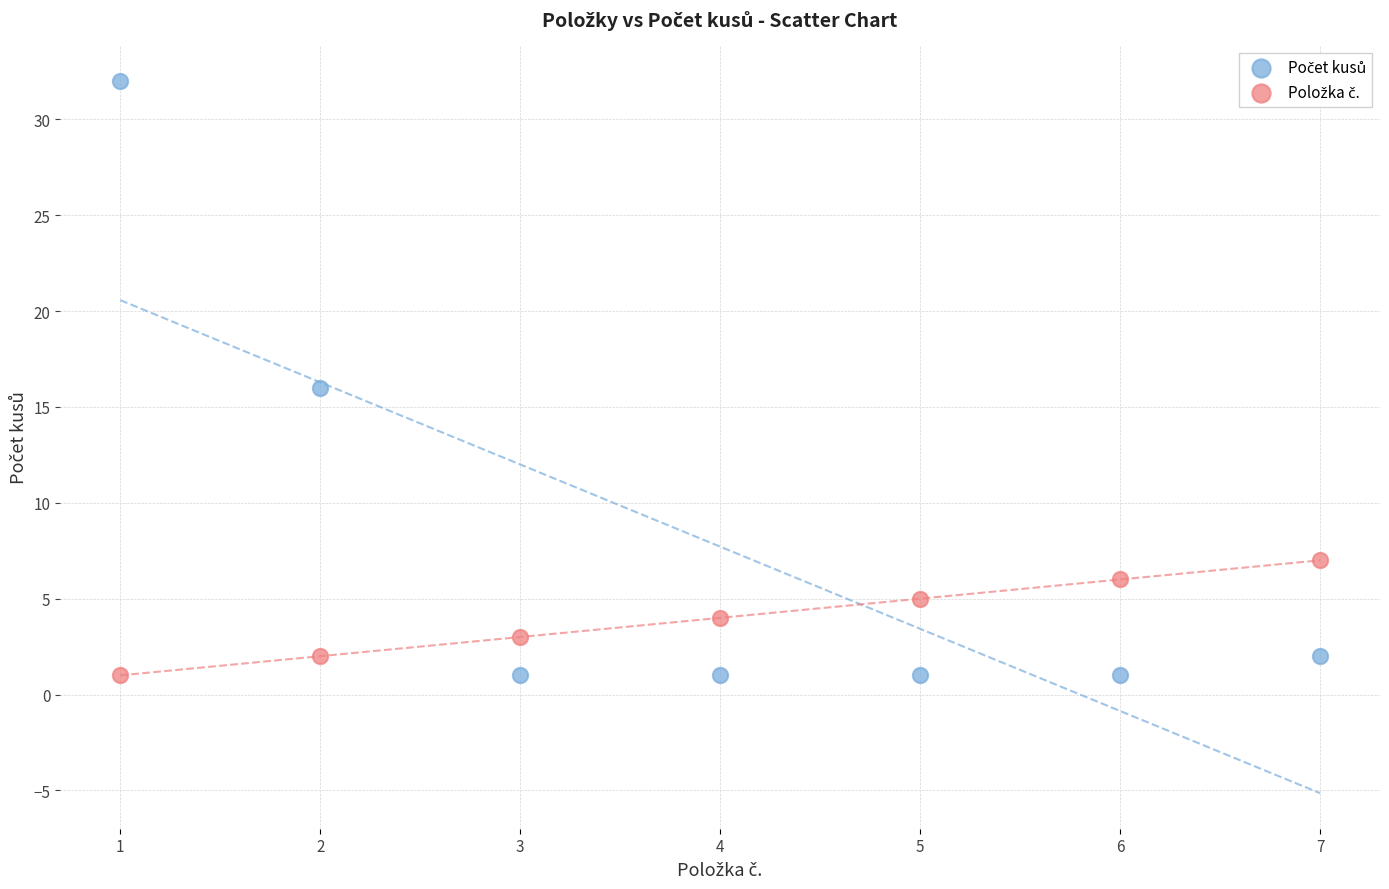

Across all data points, what is the range of X values (max minus min)?

6